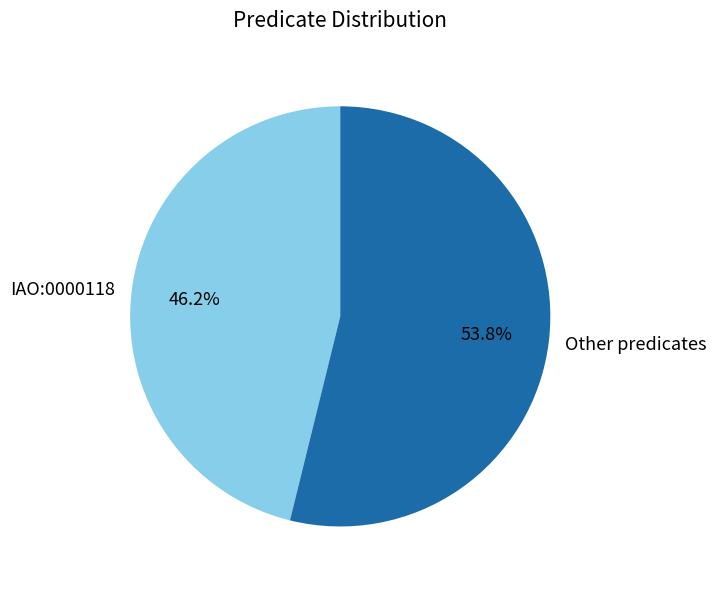

How many slices are in this pie chart?

2